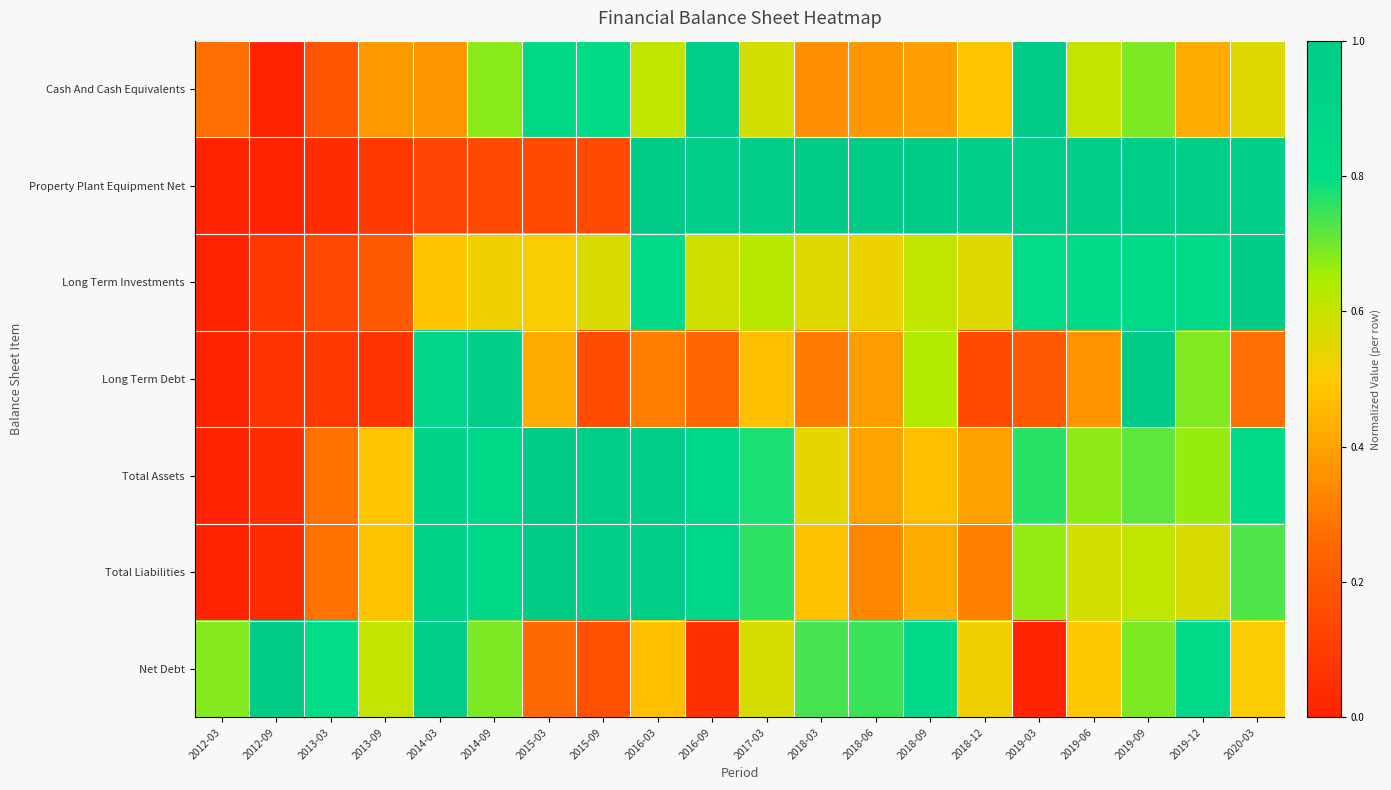

At how many categories does at least one series exceed 0?

20